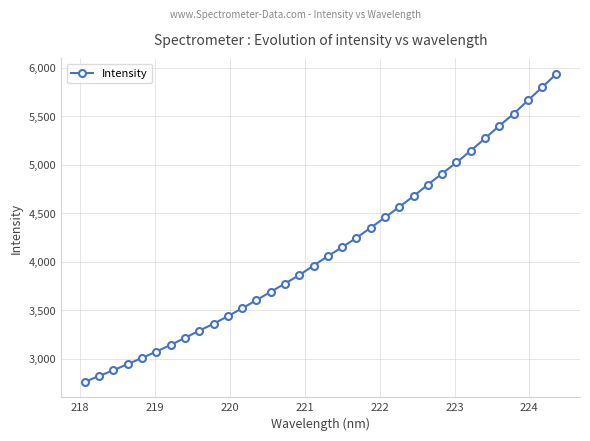

What is the average value?

4125.9